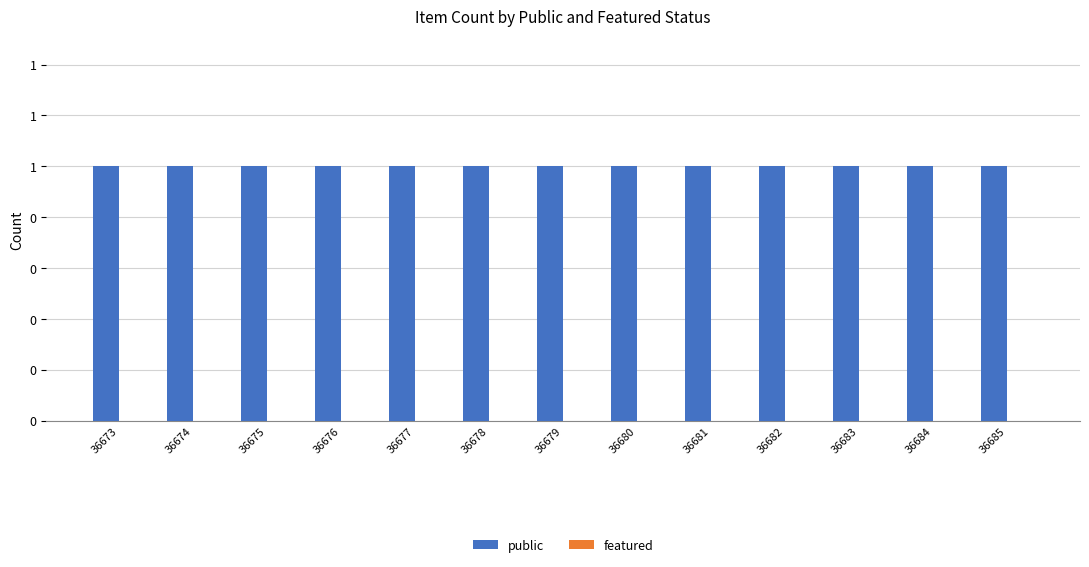

True or false: public has a value of 2 at 36683.

False